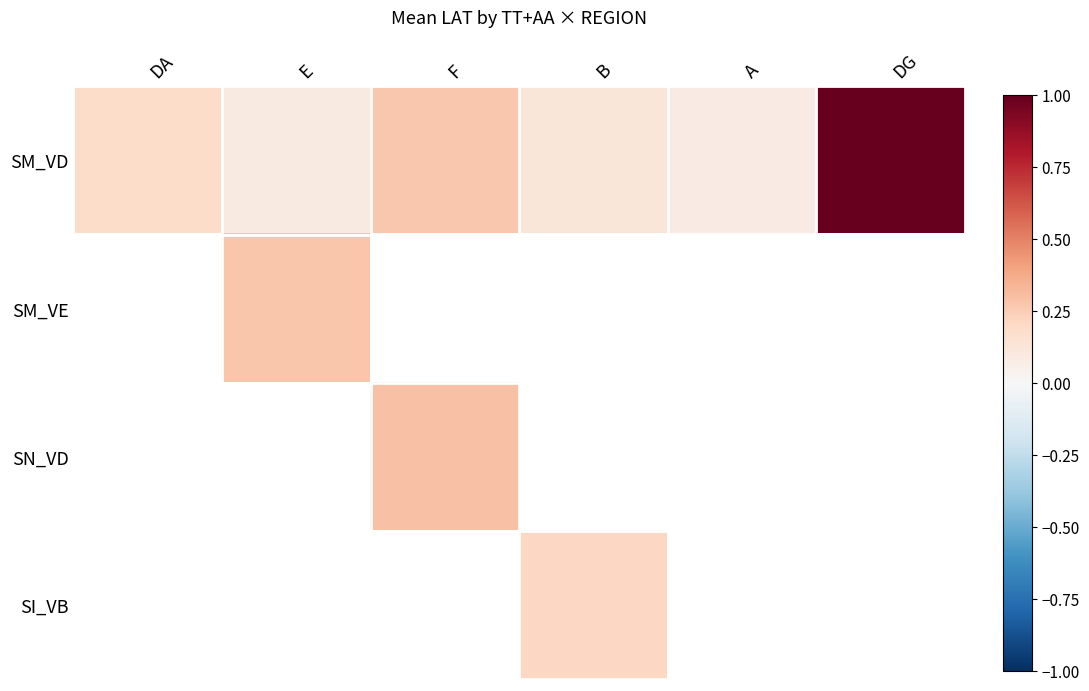

What is the approximate value of SM_VD at F?

0.3